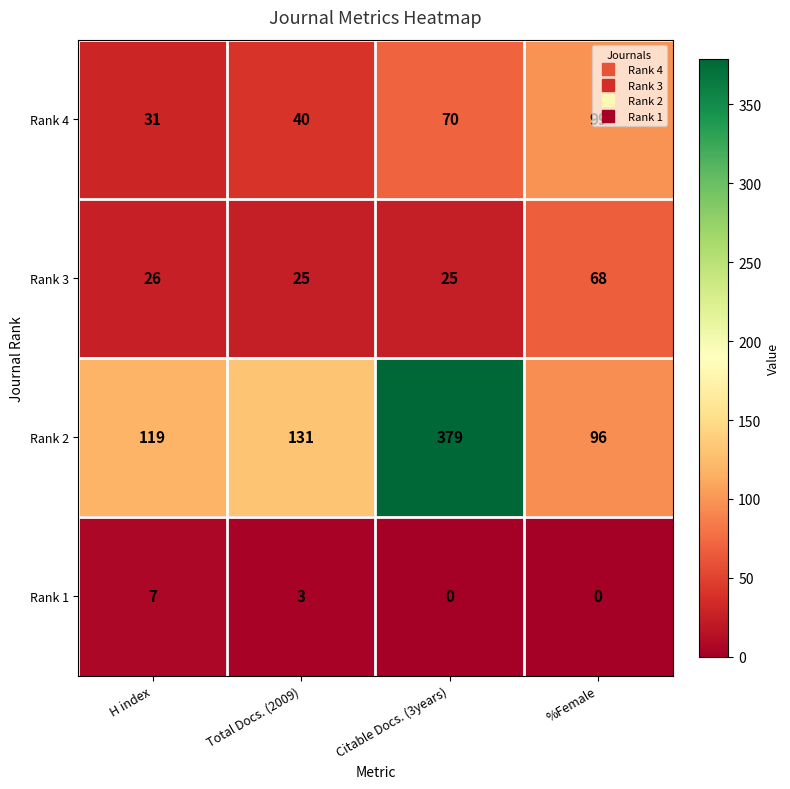

True or false: Rank 2 has a value of 96 at %Female.

True